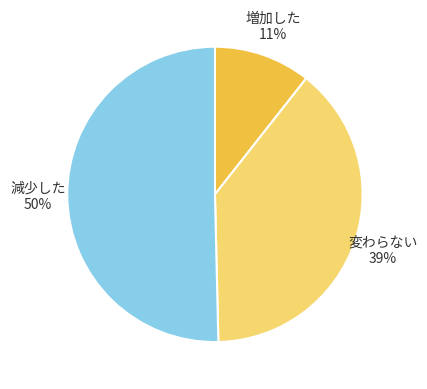

To the nearest percent, what percentage of the pie is 増加した?

11%